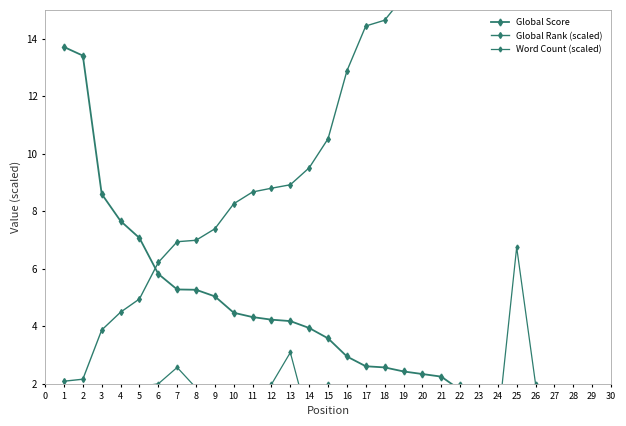

How many times do Global Score and Global Rank (scaled) cross each other?

1